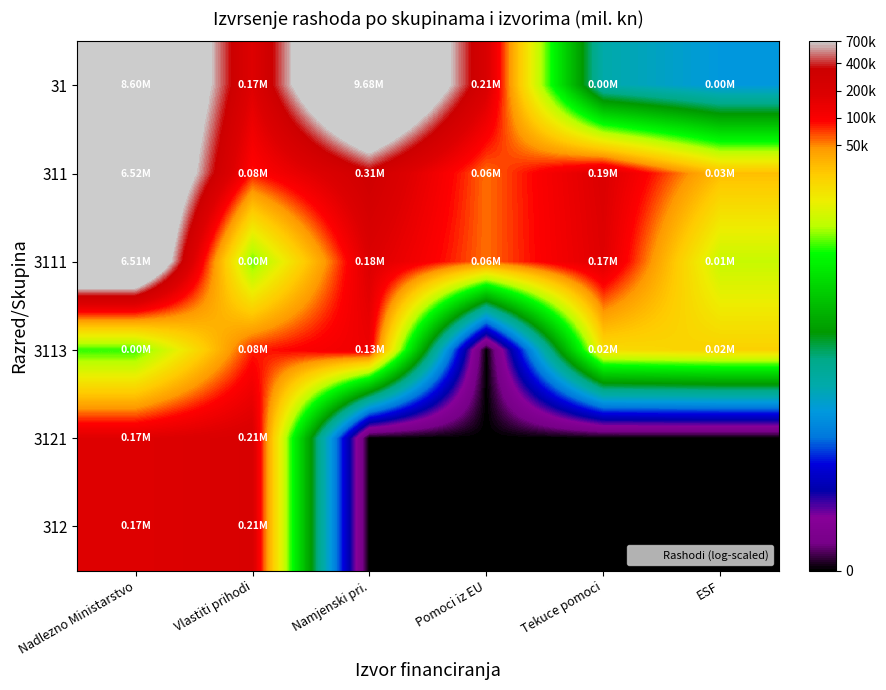

Between Nadlezno Ministarstvo and Tekuce pomoci, which is larger?

Nadlezno Ministarstvo